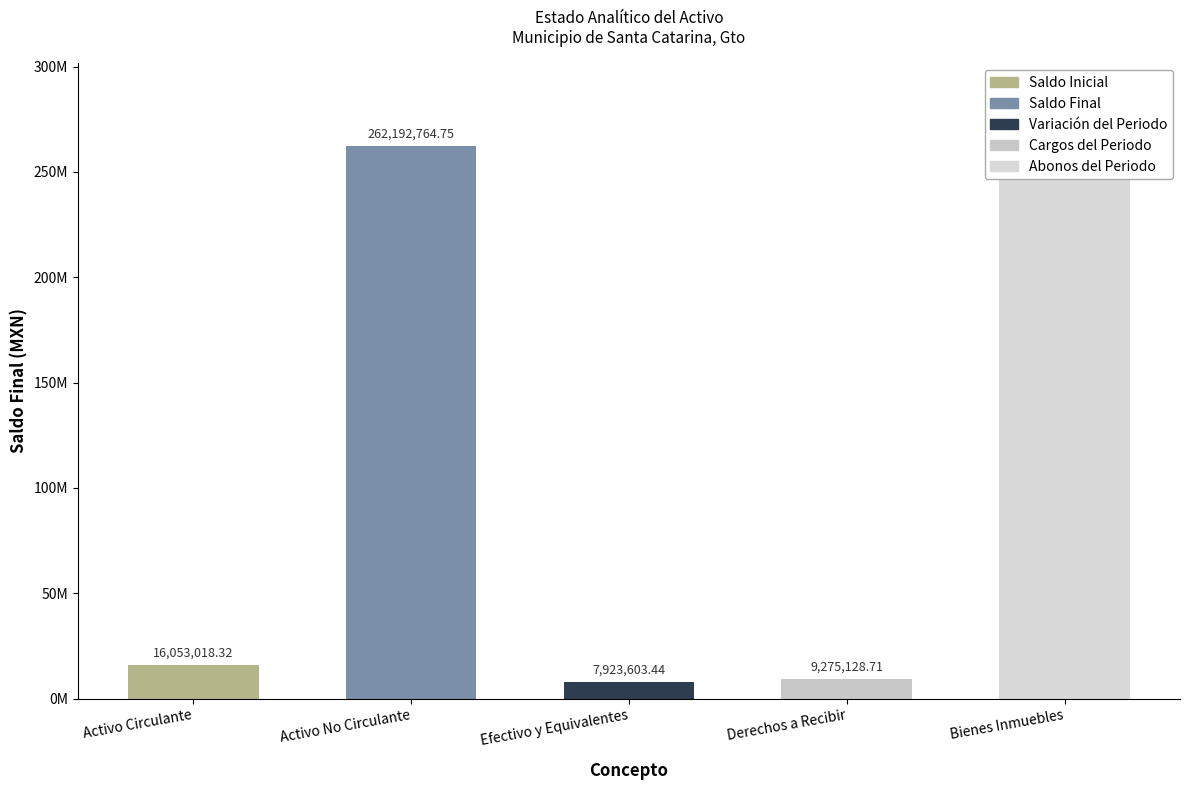

Which label corresponds to the largest value in the chart?

Activo No Circulante